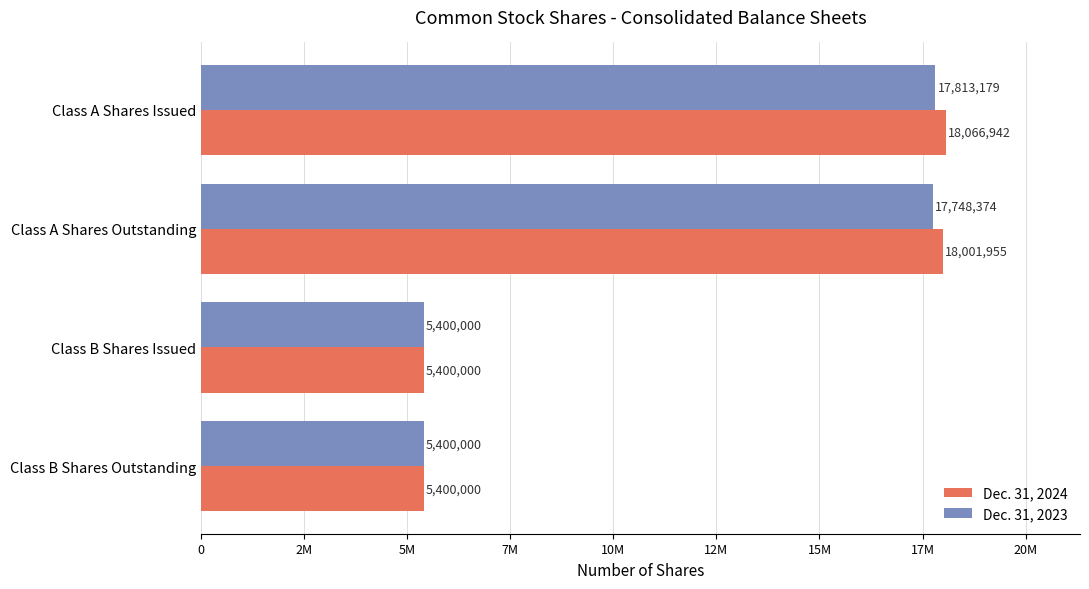

What is the sum of all Dec. 31, 2024 values?

46868897